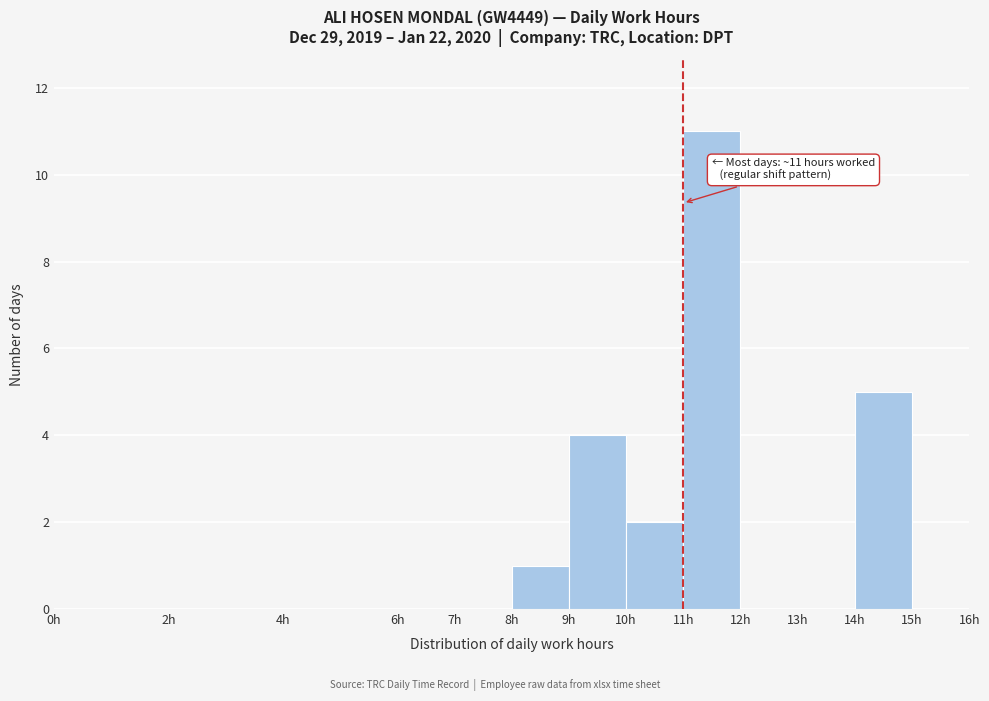

Which range on the x-axis has the tallest bar?

11 to 12